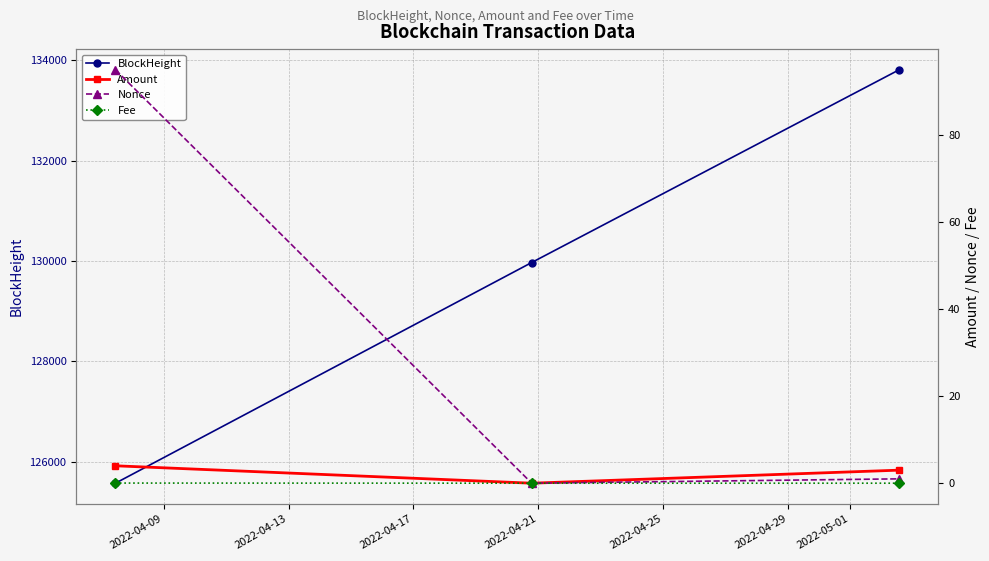

What is the value of the BlockHeight point at the 3rd from the left?

133814